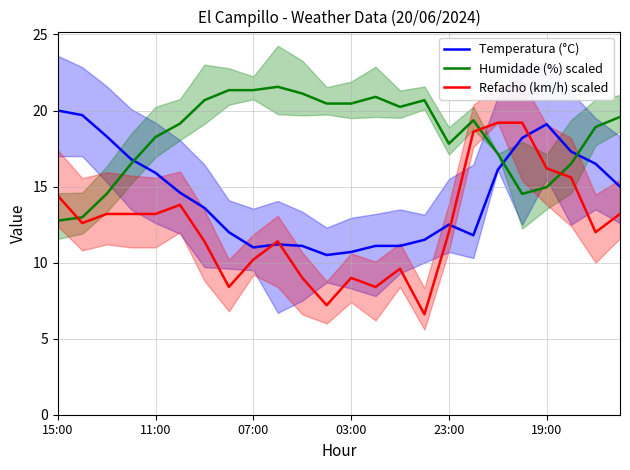

True or false: Humidade (%) scaled has a value of 38.1 at 07:00.

False